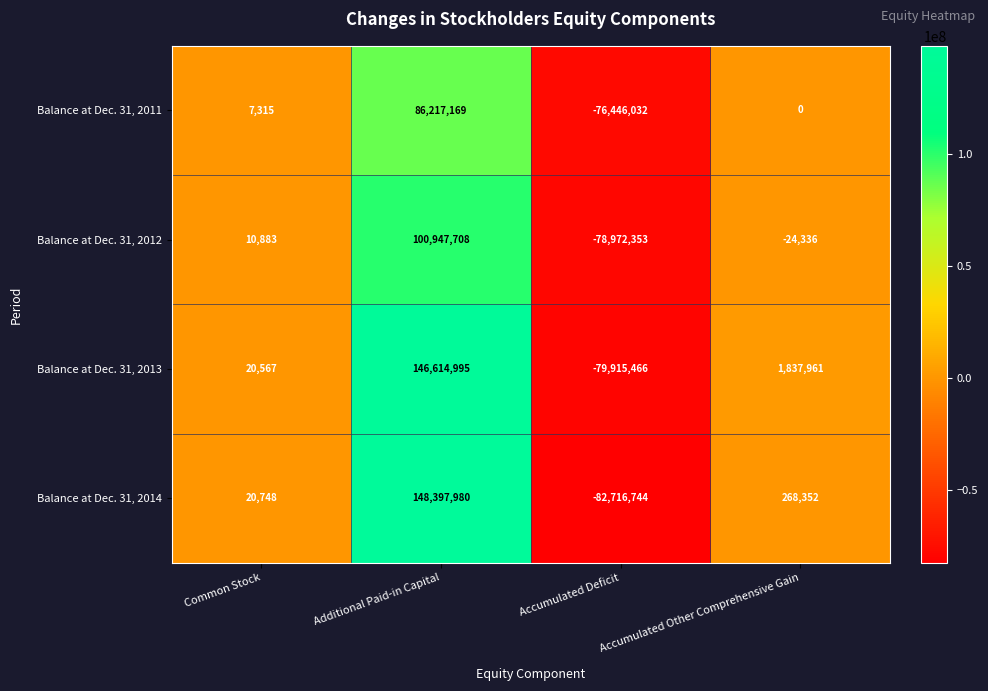

Rank the series at Accumulated Deficit from lowest to highest value.

Balance at Dec. 31, 2014, Balance at Dec. 31, 2013, Balance at Dec. 31, 2012, Balance at Dec. 31, 2011